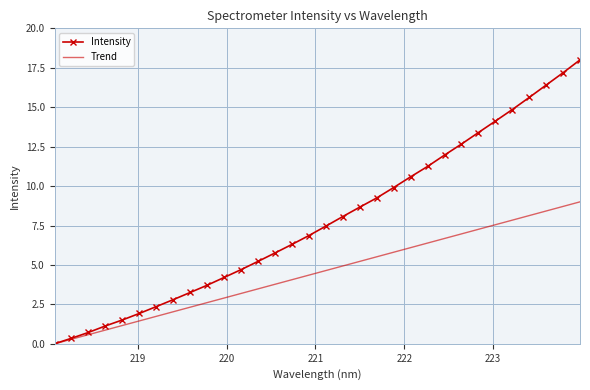

Which series has the widest spread of values?

Intensity